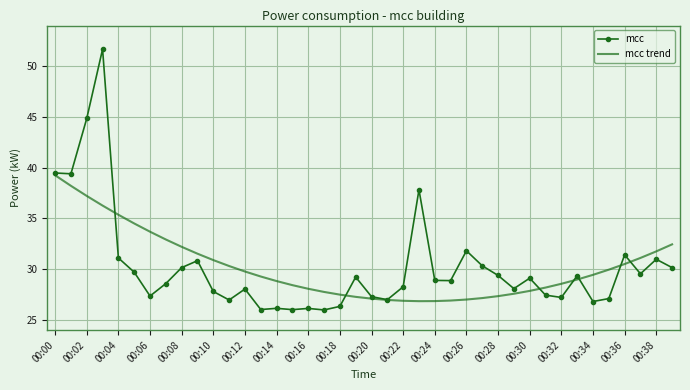

List the series in order of their peak value, lowest first.

mcc trend, mcc